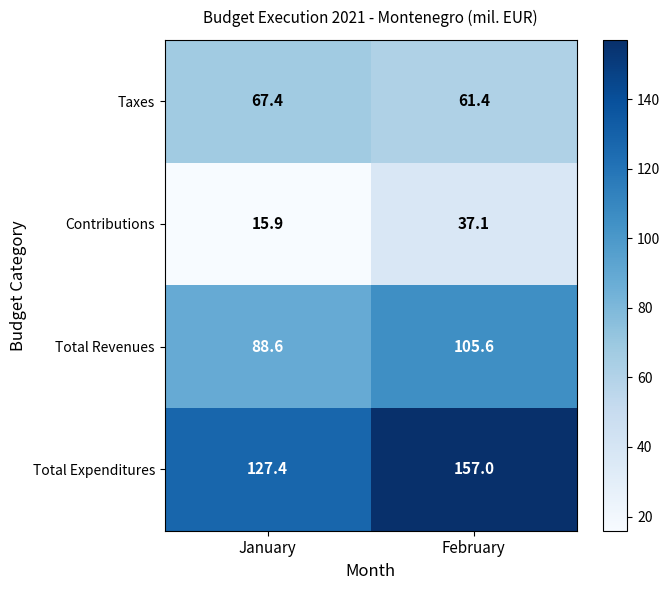

What is the sum of the Total Expenditures values at January and February?

284.4